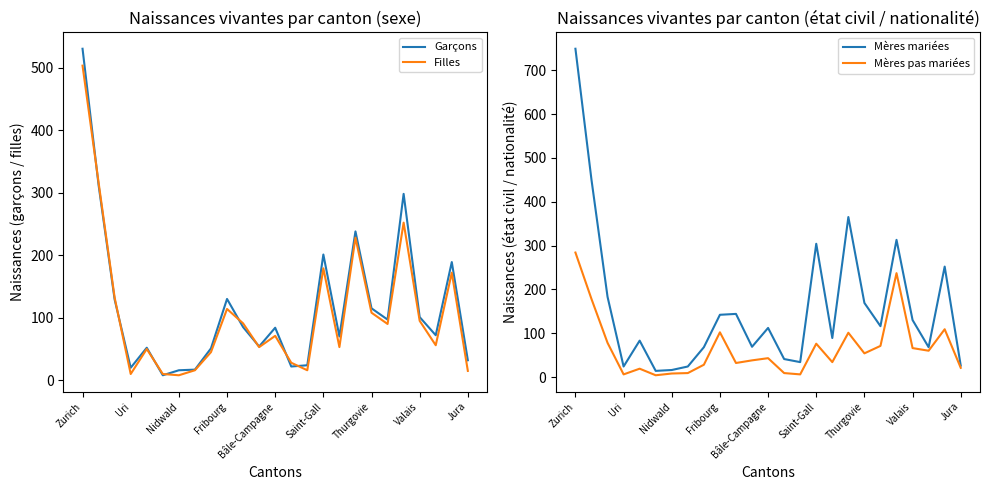

True or false: Mères mariées has more than 2 interior local peaks.

True